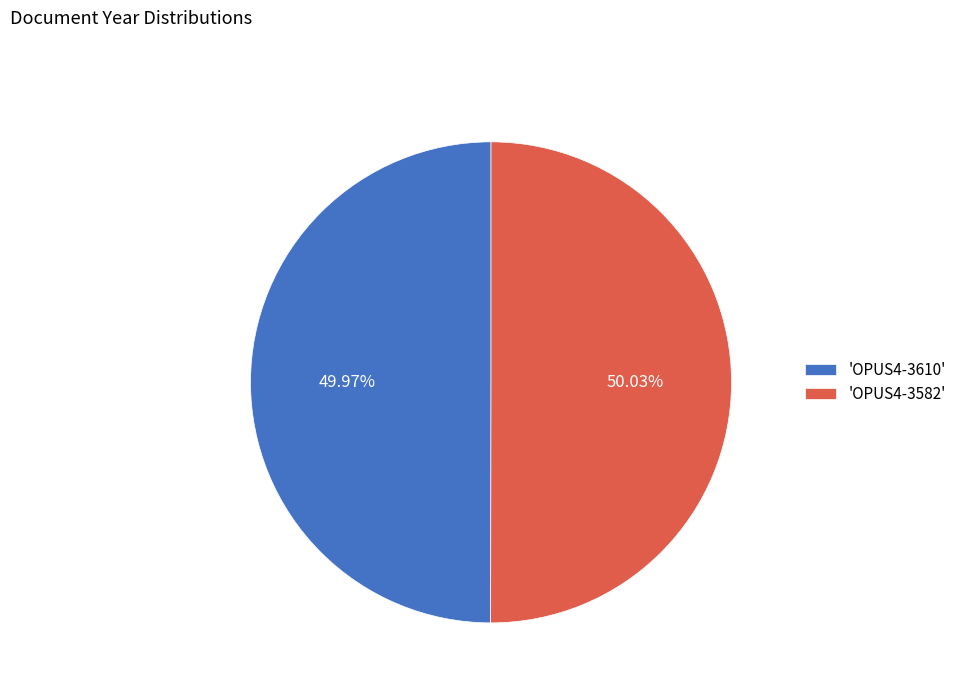

Approximately how many times larger is the value at 'OPUS4-3582' compared to 'OPUS4-3610'?

1.0